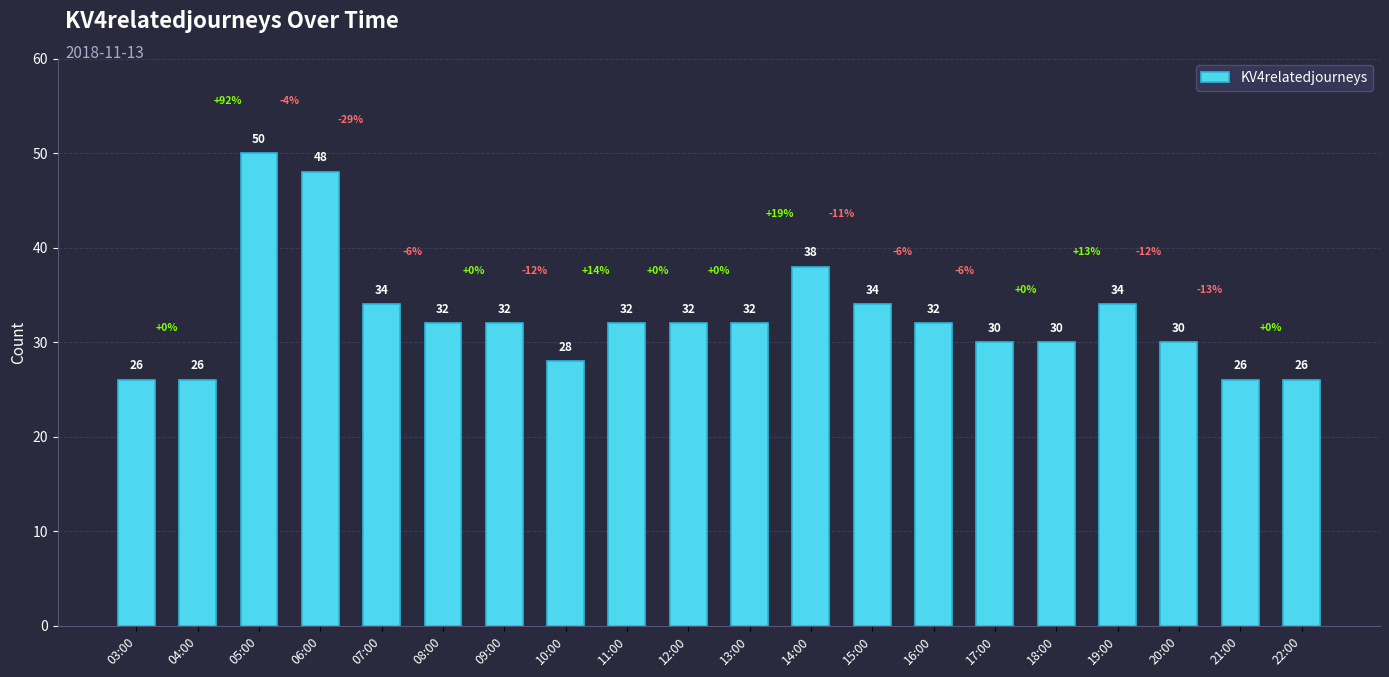

What position from the left is 09:00?

7